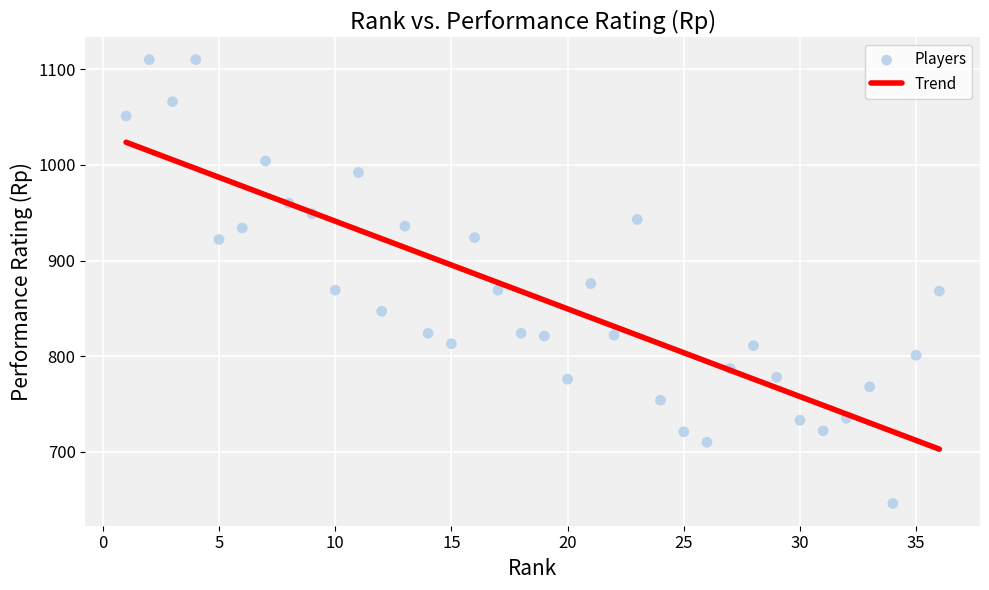

What is the range of Y values (max minus min)?

464